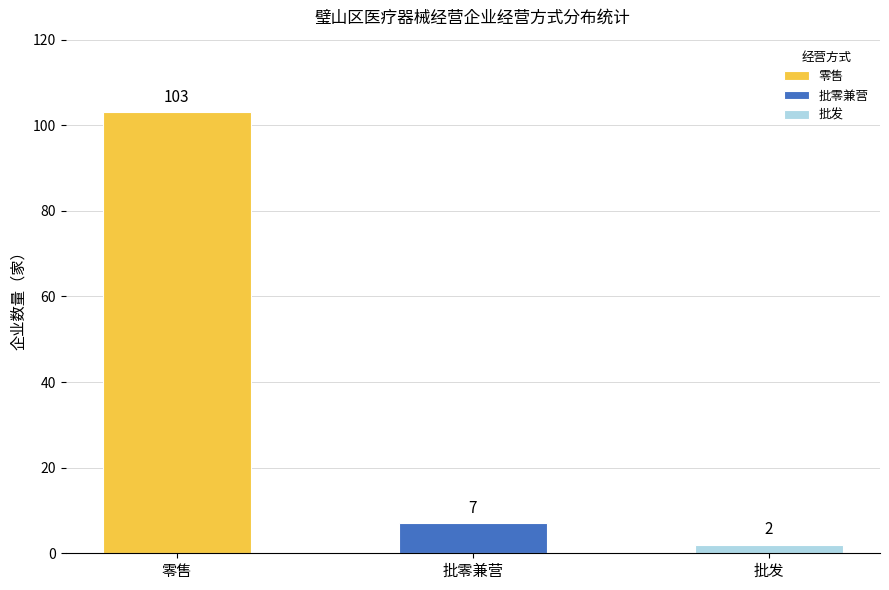

List the labels in order of value, largest first.

零售, 批零兼营, 批发